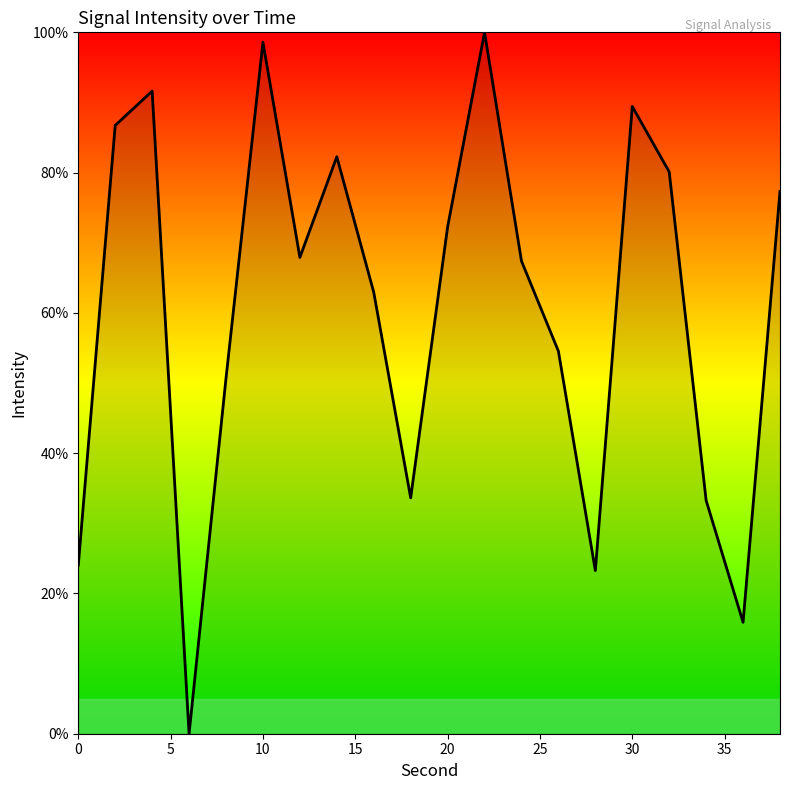

What is the difference between the maximum and minimum values?

100.0